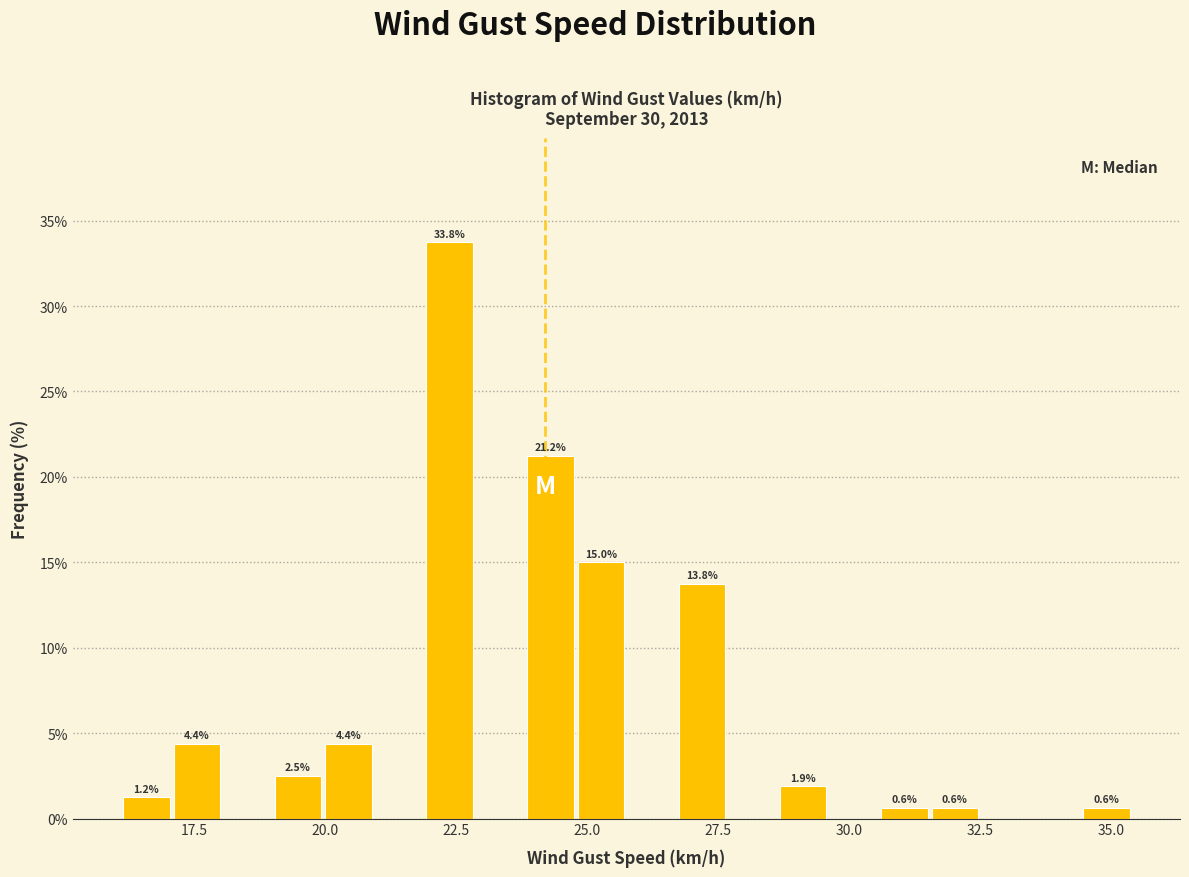

Read against the x-axis, roughly where is the centre of the tallest bar?

22.5